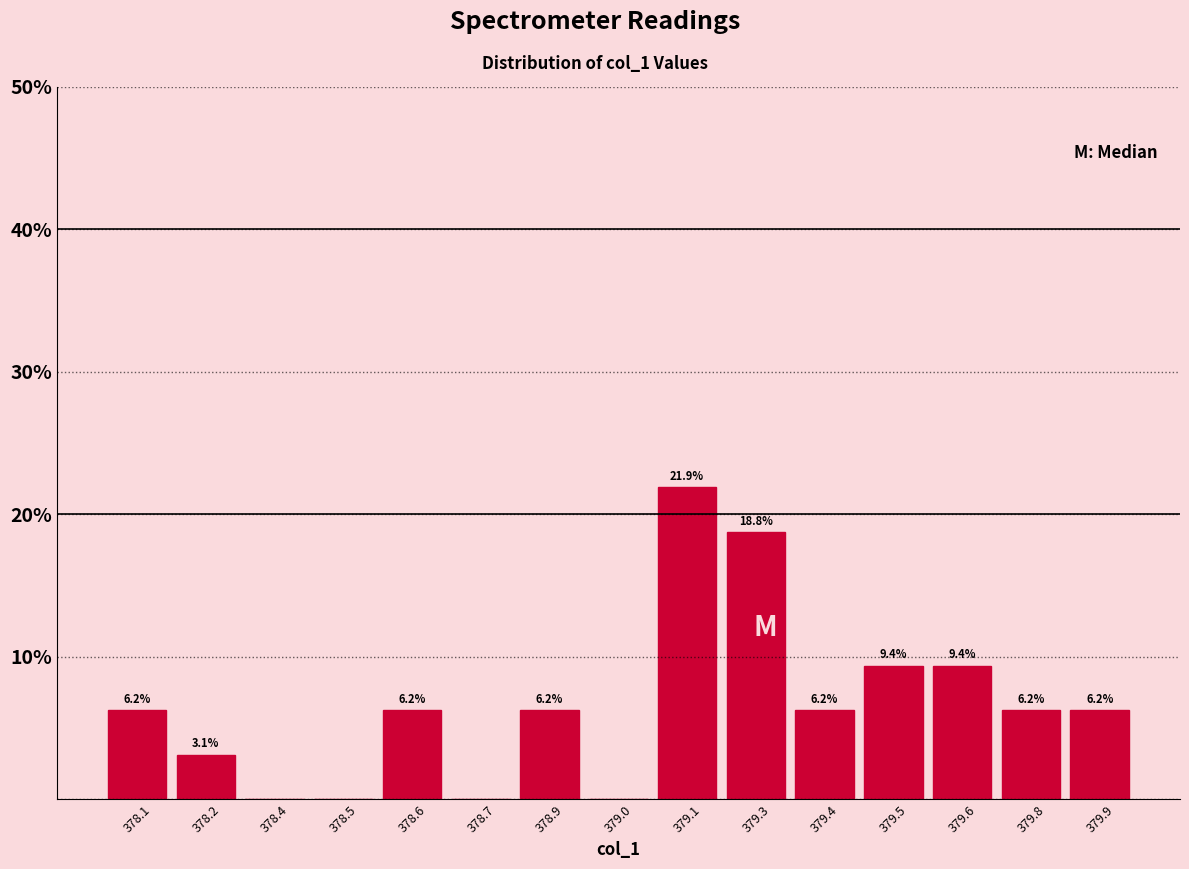

The value at 378.9 is 8.5. True or false?

False